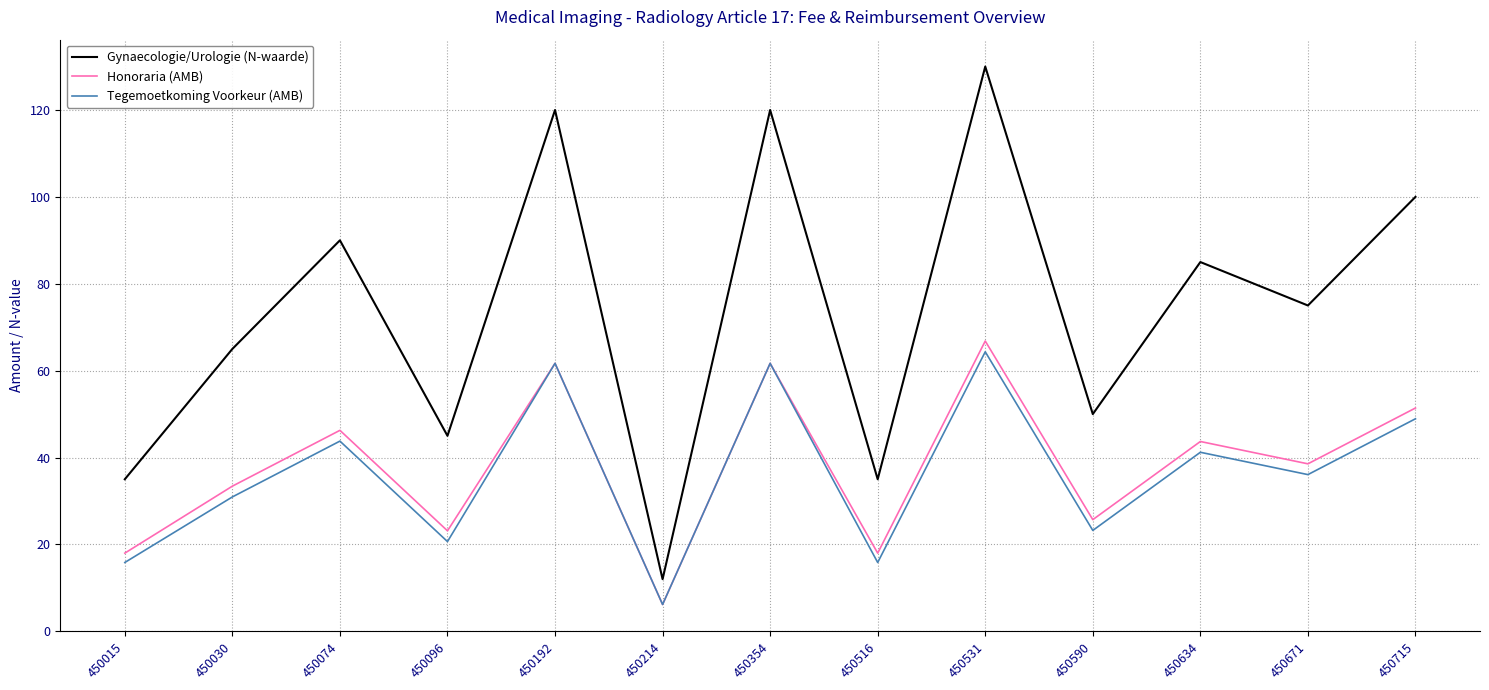

How many distinct data groups are displayed?

3